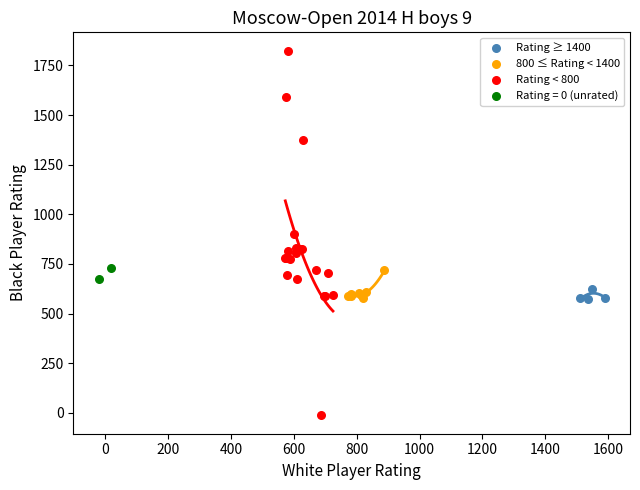

Which series reaches the minimum Y coordinate?

Rating < 800